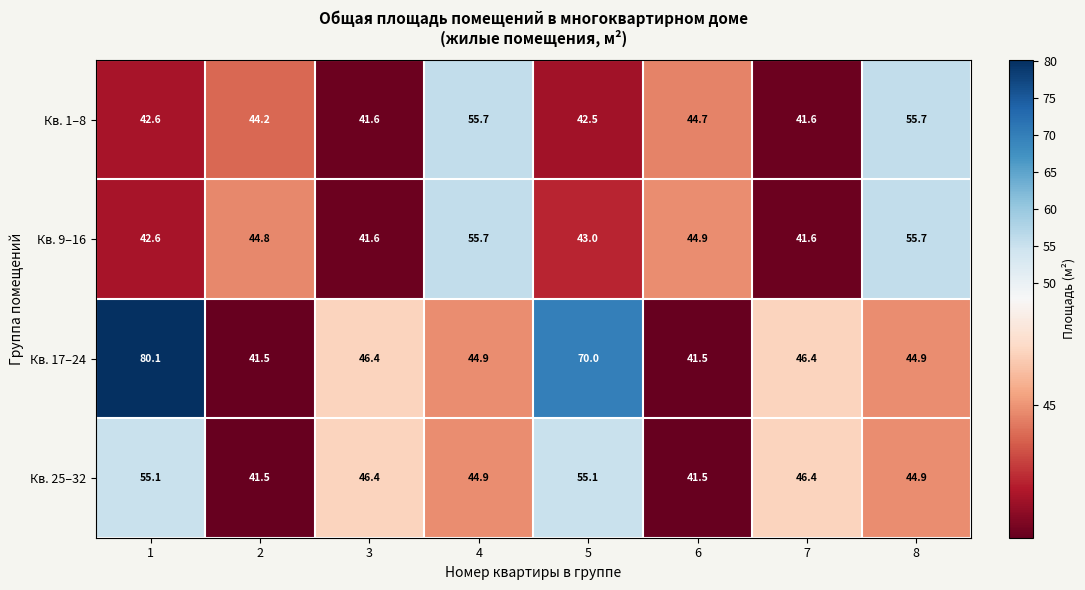

At which category is the sum across all series the highest?

1